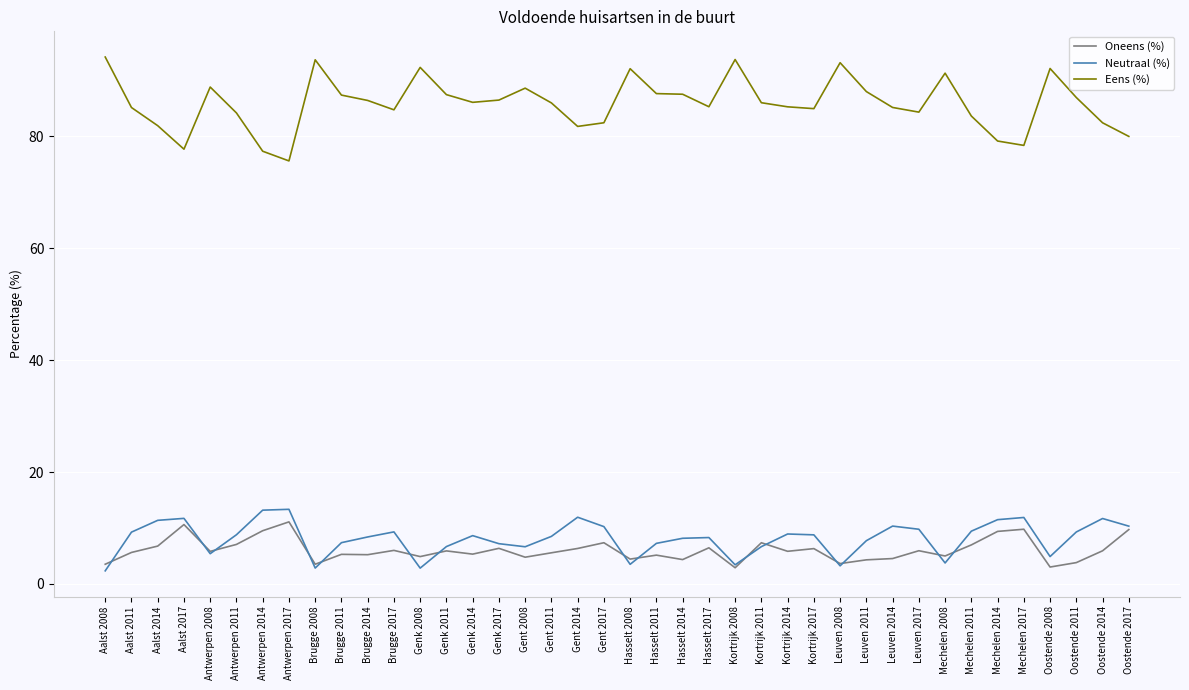

What is the minimum value for Oneens (%)?

2.9